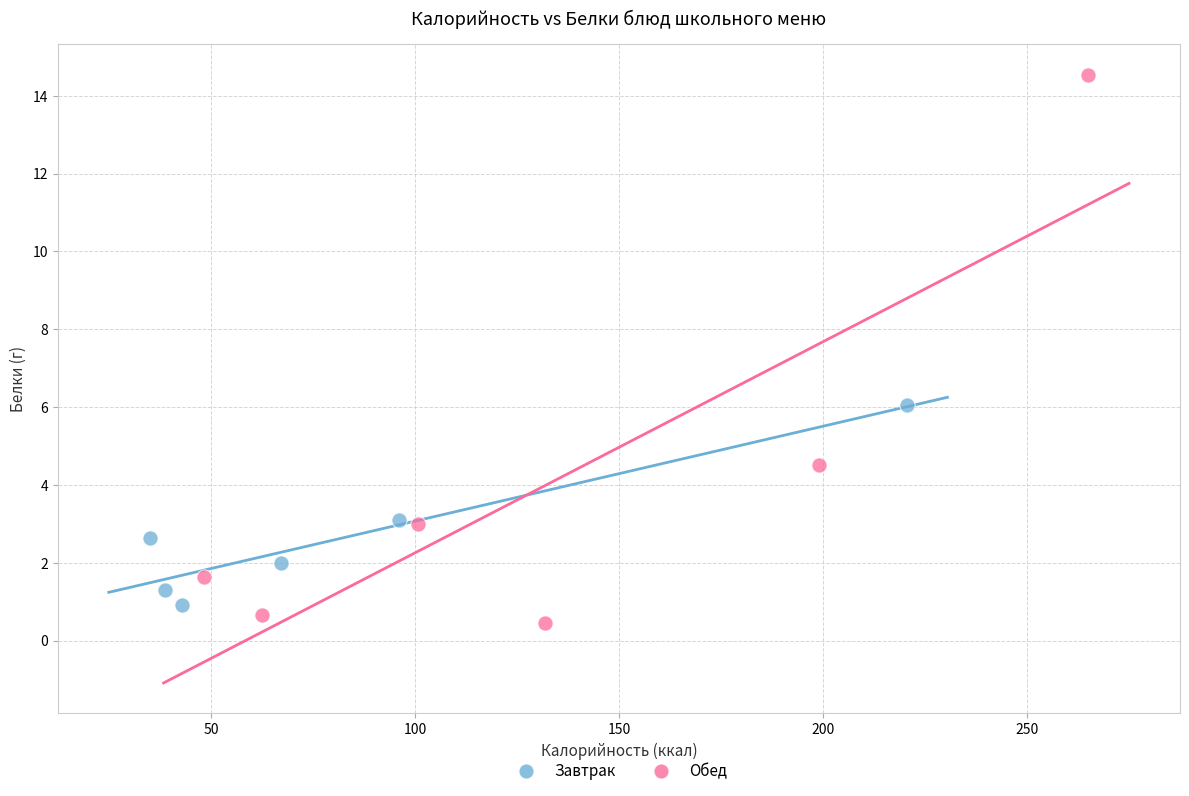

Which series reaches the maximum Y coordinate?

Обед